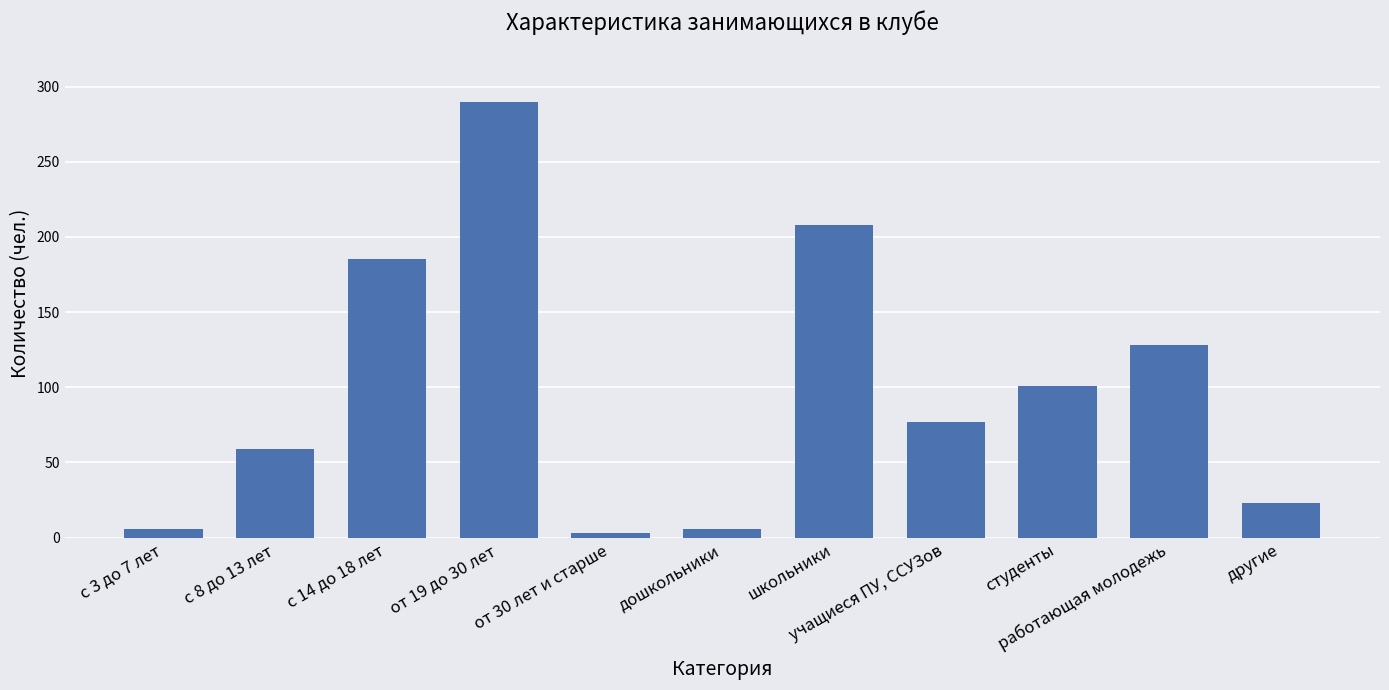

True or false: the data shows 128 at работающая молодежь.

True